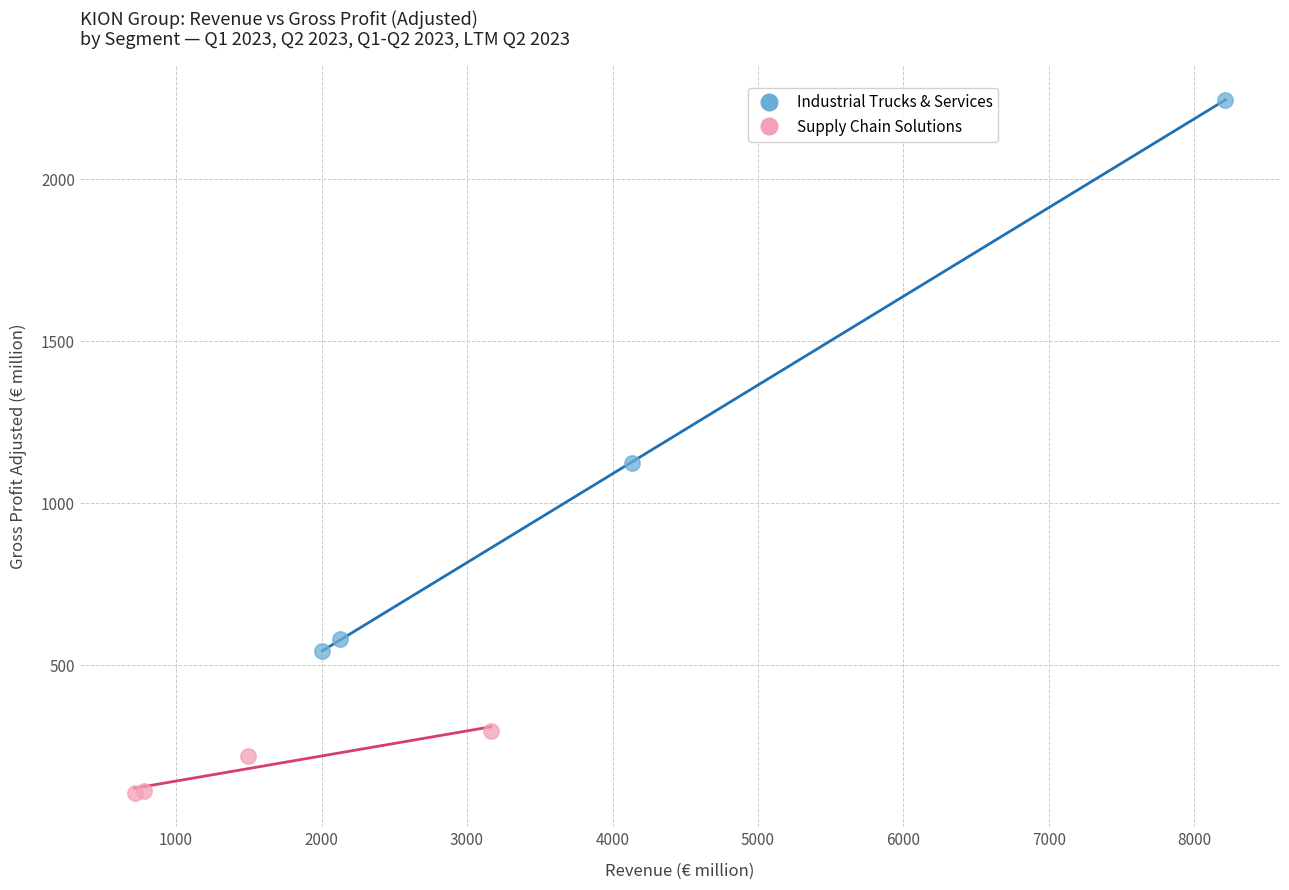

Which series has the widest spread of Y values?

Industrial Trucks & Services